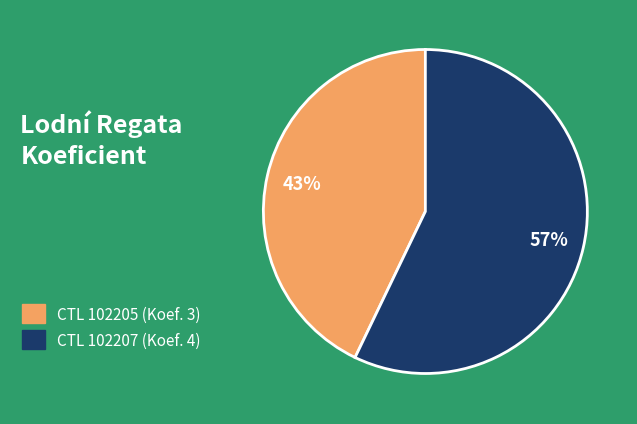

To the nearest percent, what percentage of the pie is CTL 102207 (Koef. 4)?

57%